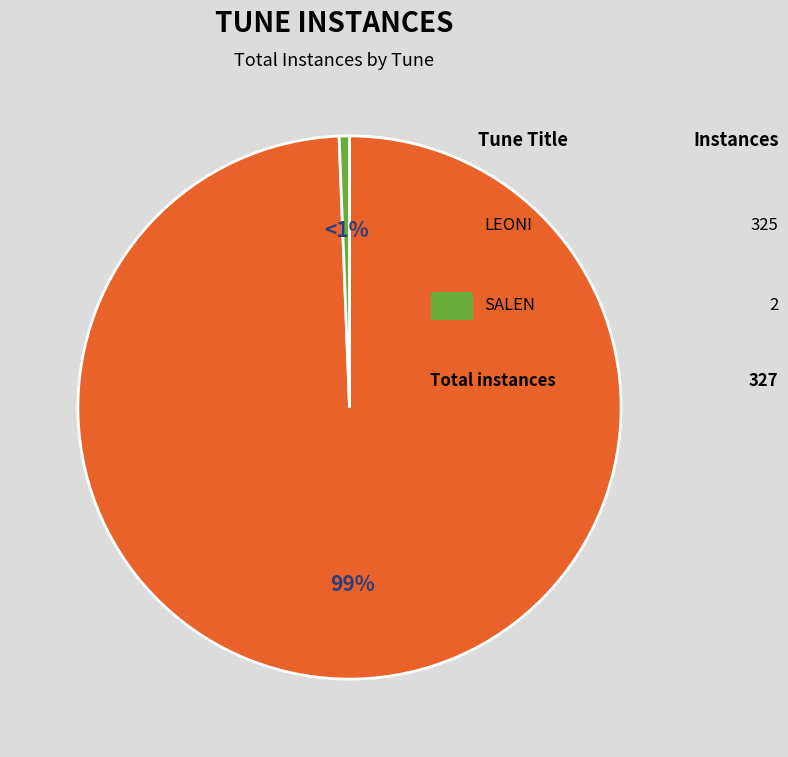

To the nearest percent, what is the average slice percentage?

50%